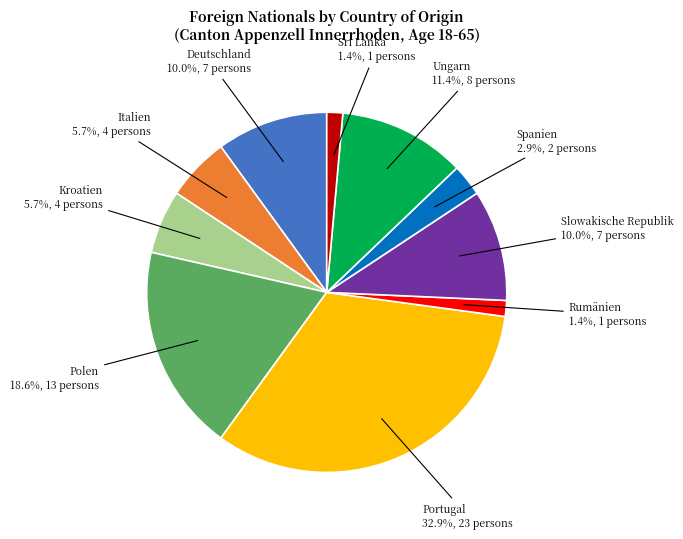

Between Slowakische Republik and Italien, which is larger?

Slowakische Republik